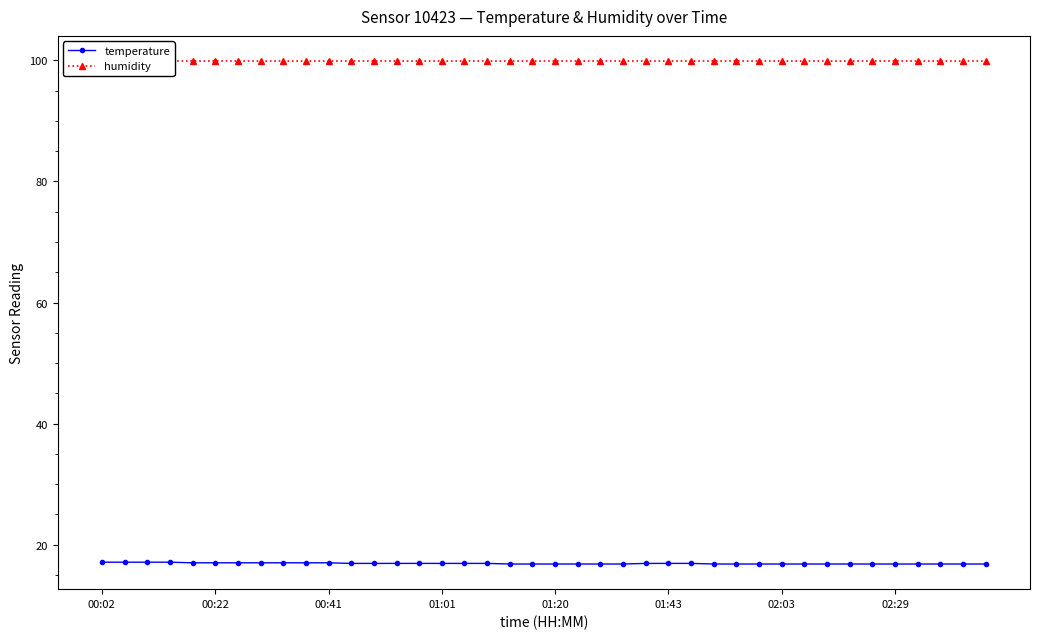

Is it true that humidity equals 99.9 at 21?

True